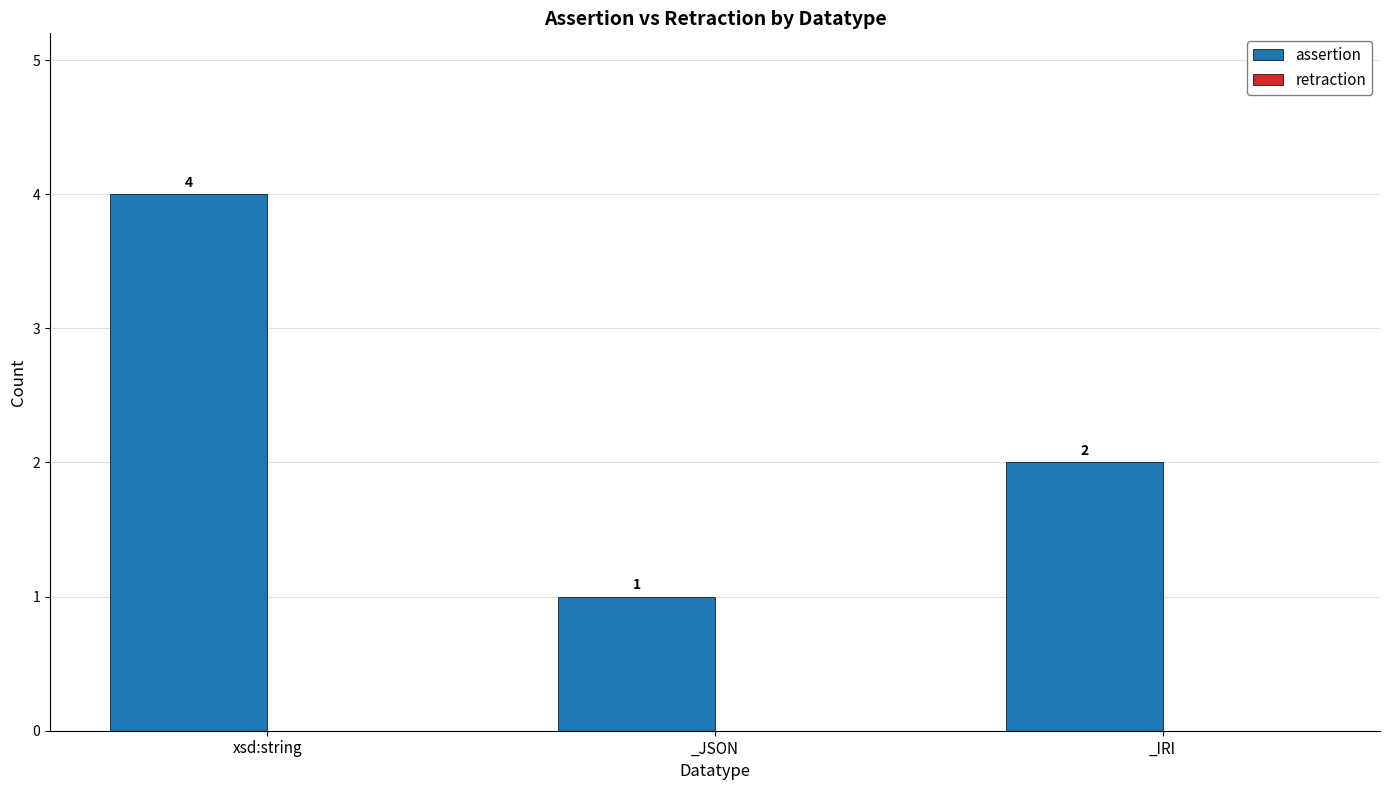

What is the difference between the values at _JSON and xsd:string?

3